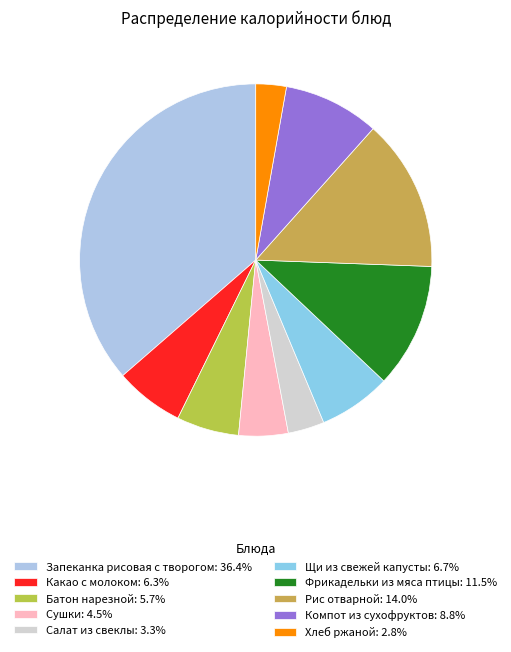

Is Какао с молоком the majority of the pie?

No